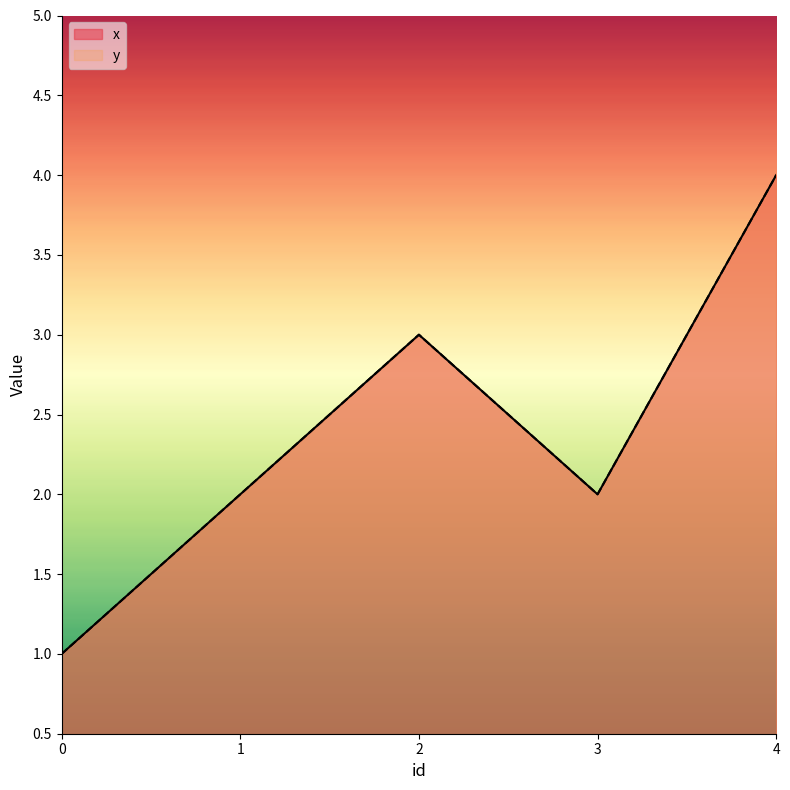

How many lines are shown in the chart?

2